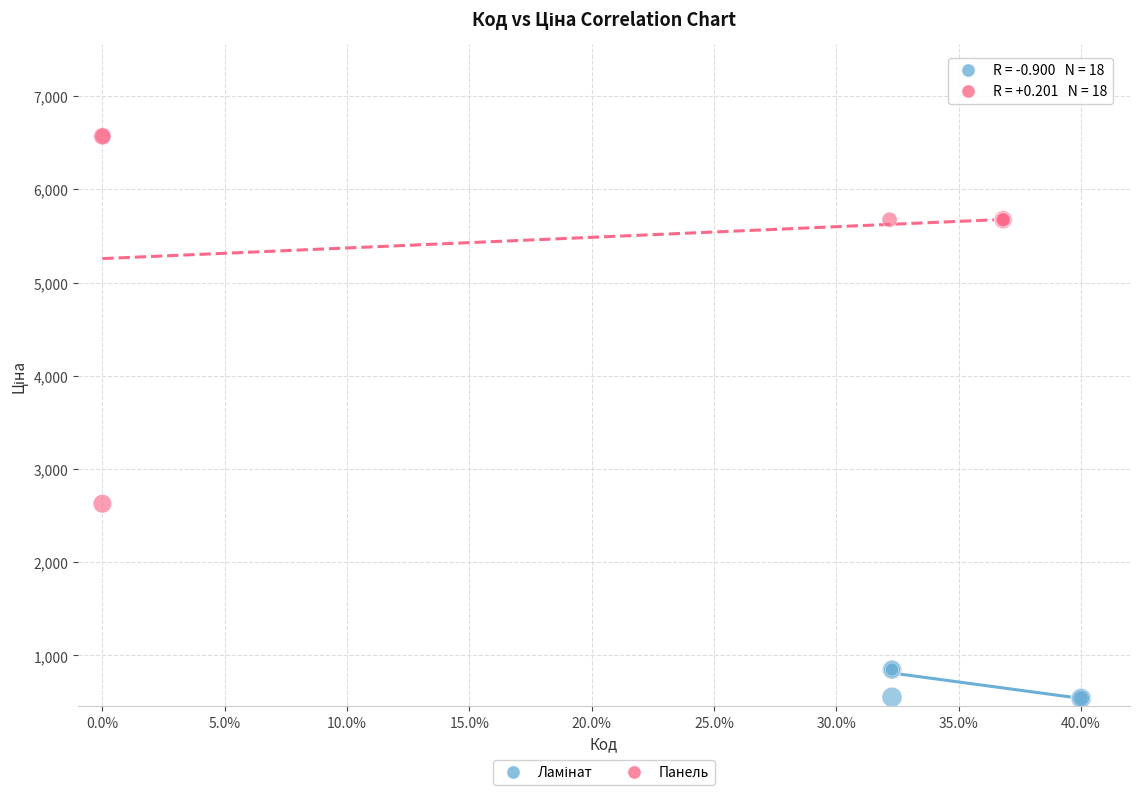

Which series contains the highest Y value?

Панель